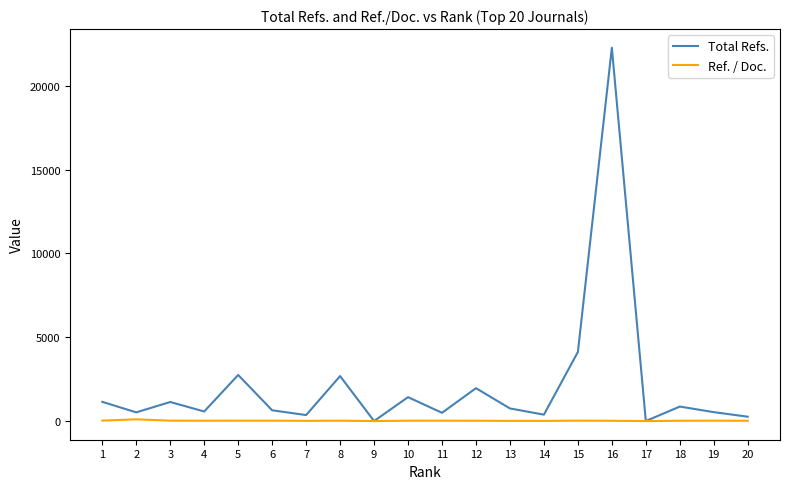

The Total Refs. series shows 493.0 at 11. True or false?

True